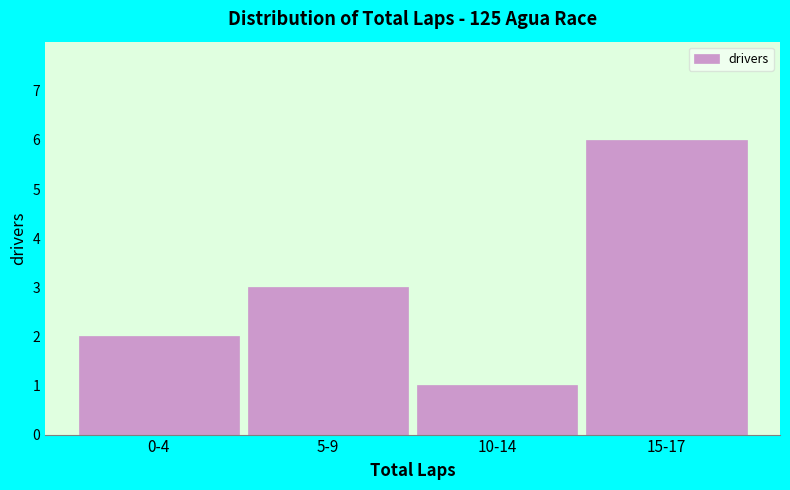

Reading left to right, extract all data points from this chart.

2	3	1	6